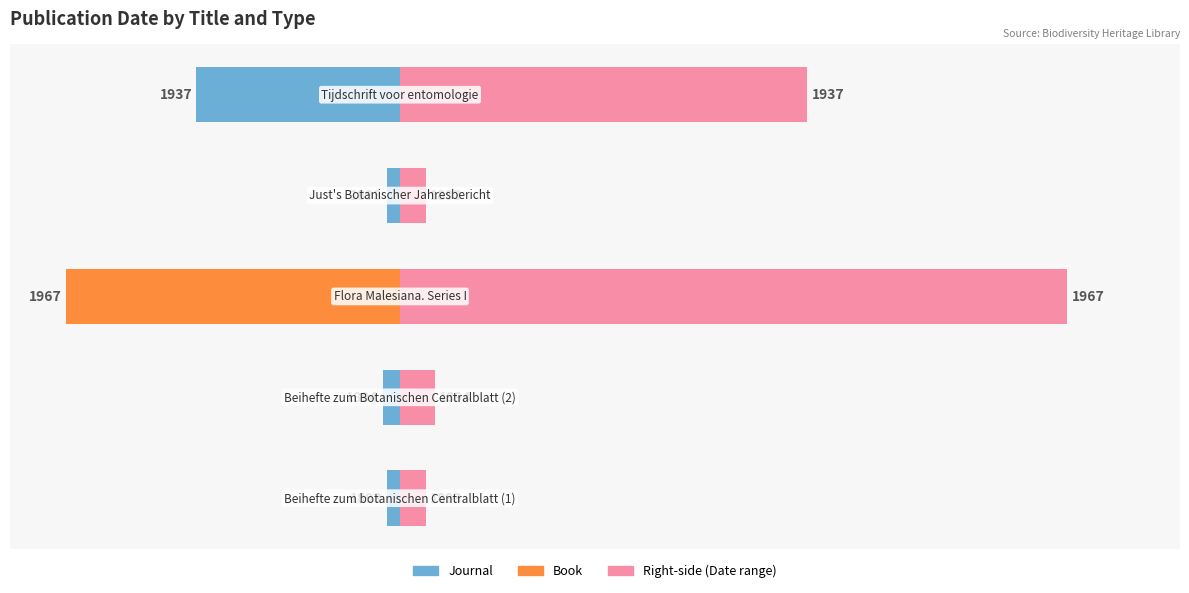

What is the difference between the maximum and second lowest values in the Date (leftward) series?

22.0